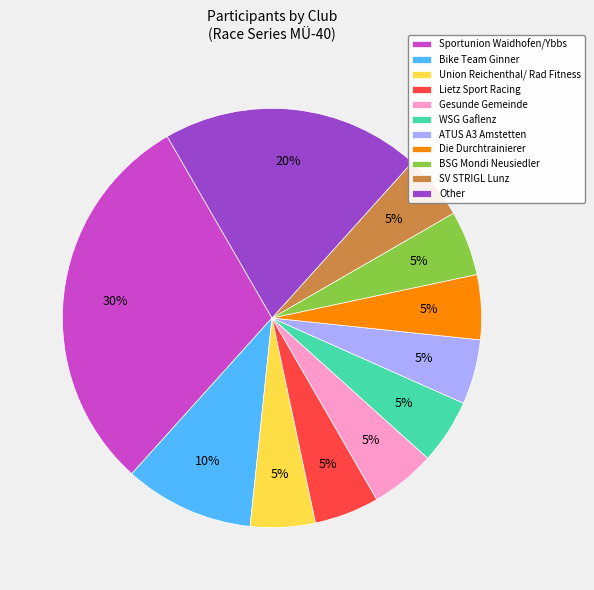

Does WSG Gaflenz represent more than half of the total?

No